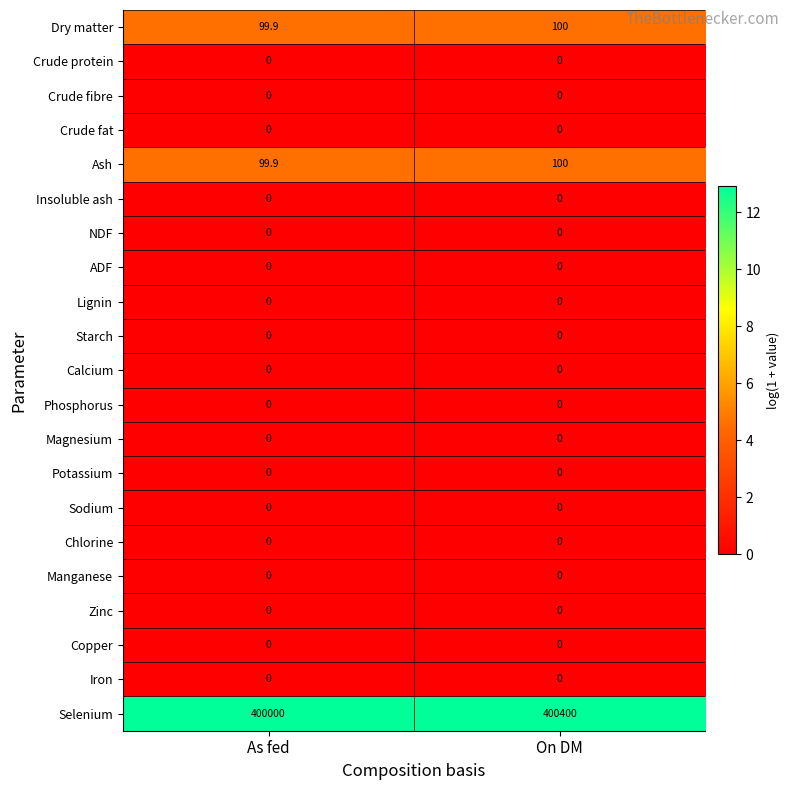

Which series has the largest total across all categories?

Selenium